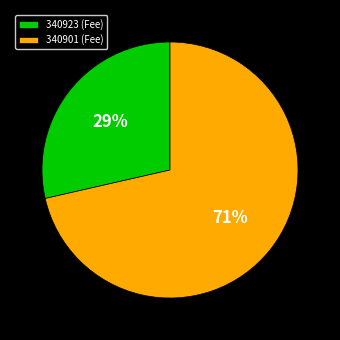

To the nearest percent, what is the average slice percentage?

50%